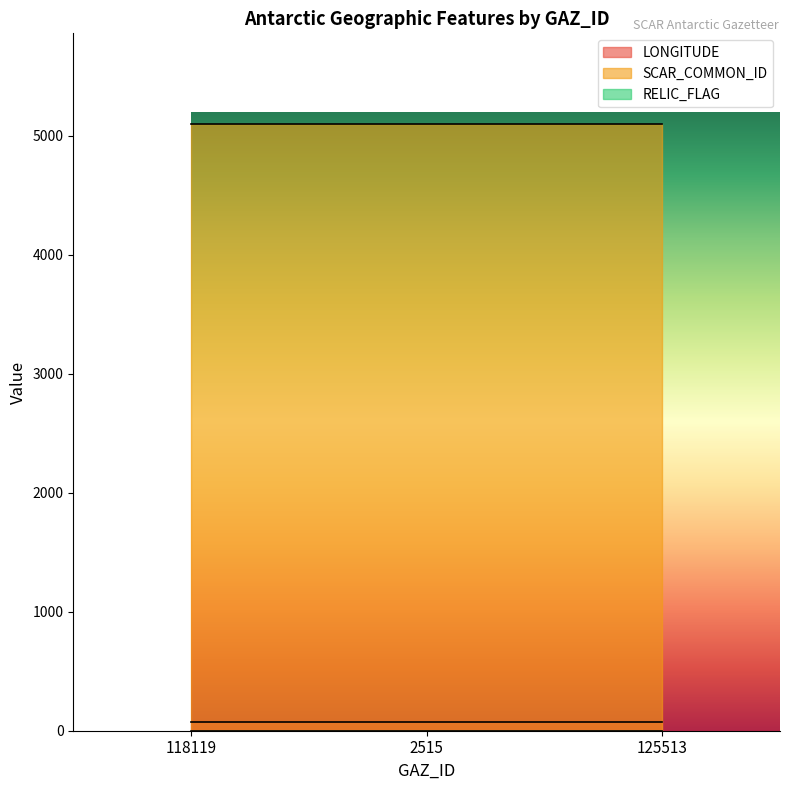

Is it true that SCAR_COMMON_ID equals 7162 at 118119?

False